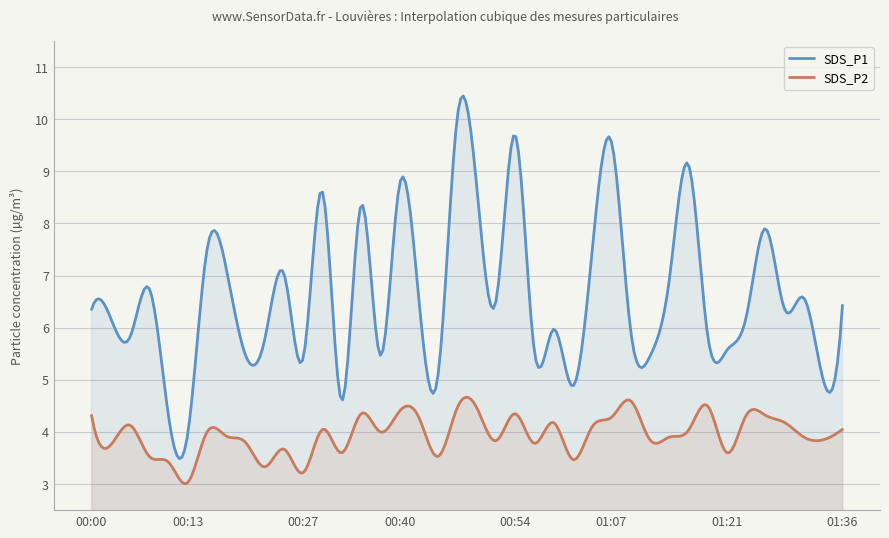

At how many categories does at least one series exceed 8?

8